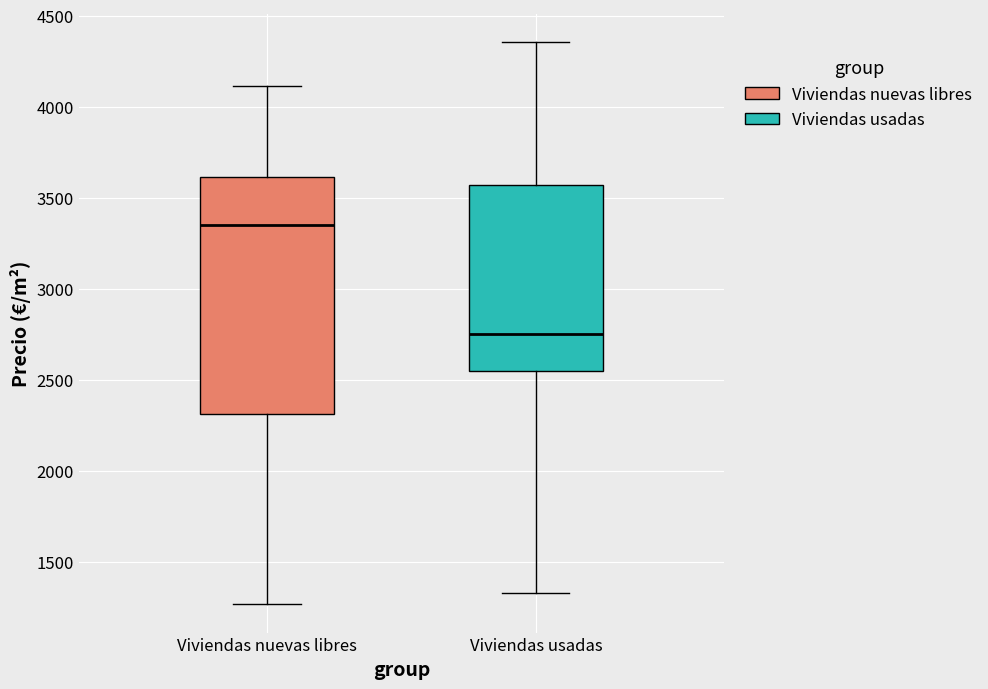

Reading left to right, read every box against the y-axis: the position of its median line, the range the box covers, and the ends of its whiskers. The values are not printed on the chart, so give them approximately, as read against the axis.

Viviendas nuevas libres: median 3350, box 2300 to 3600, whiskers 1250 to 4100
Viviendas usadas: median 2750, box 2550 to 3550, whiskers 1350 to 4350